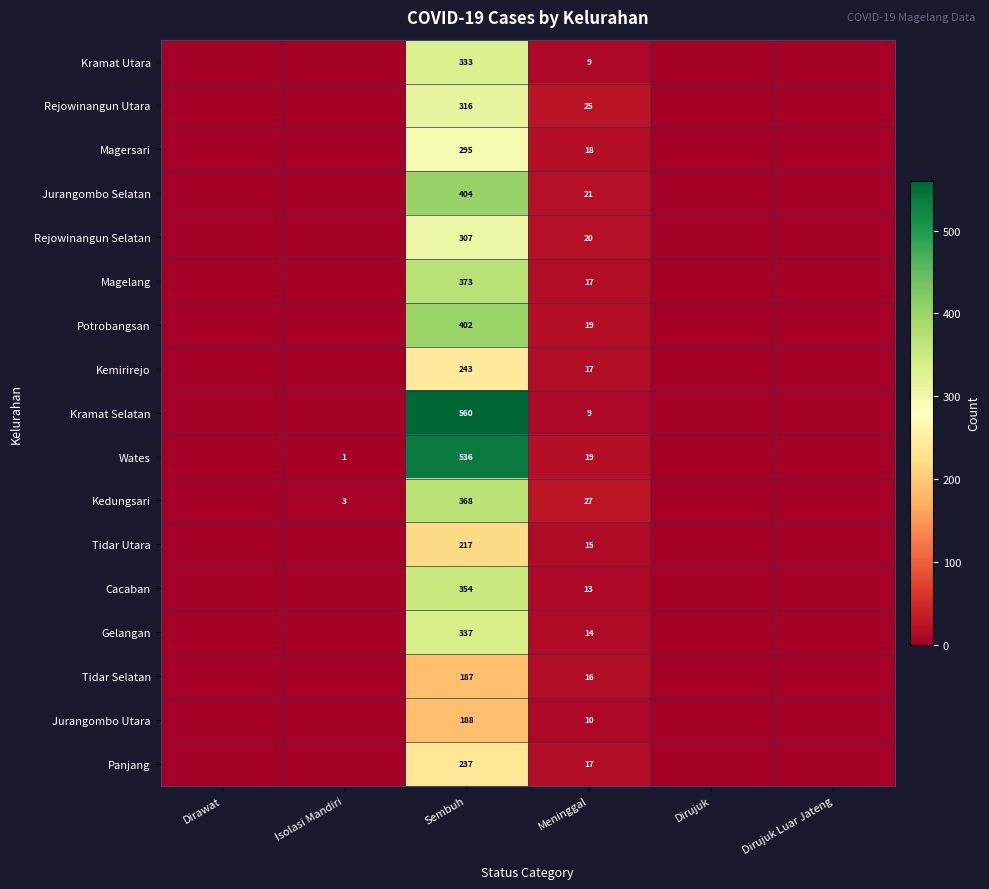

What is the spread (max minus min) of values at Meninggal?

18